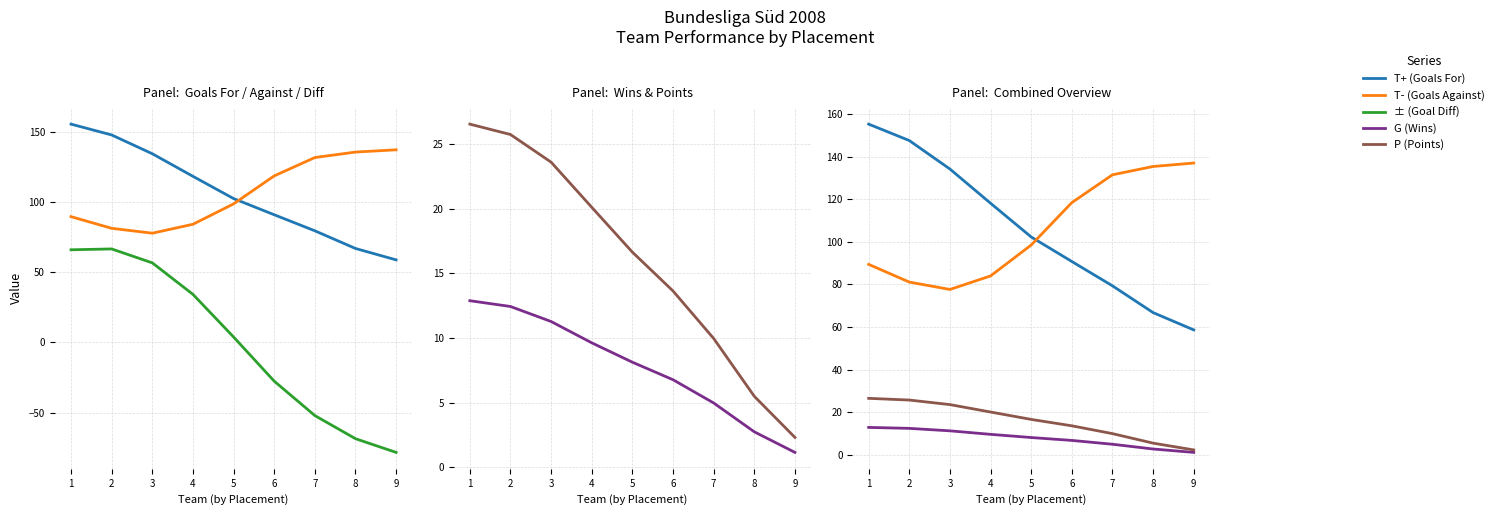

True or false: ± (Goal Diff) and G (Wins) cross at least once.

True